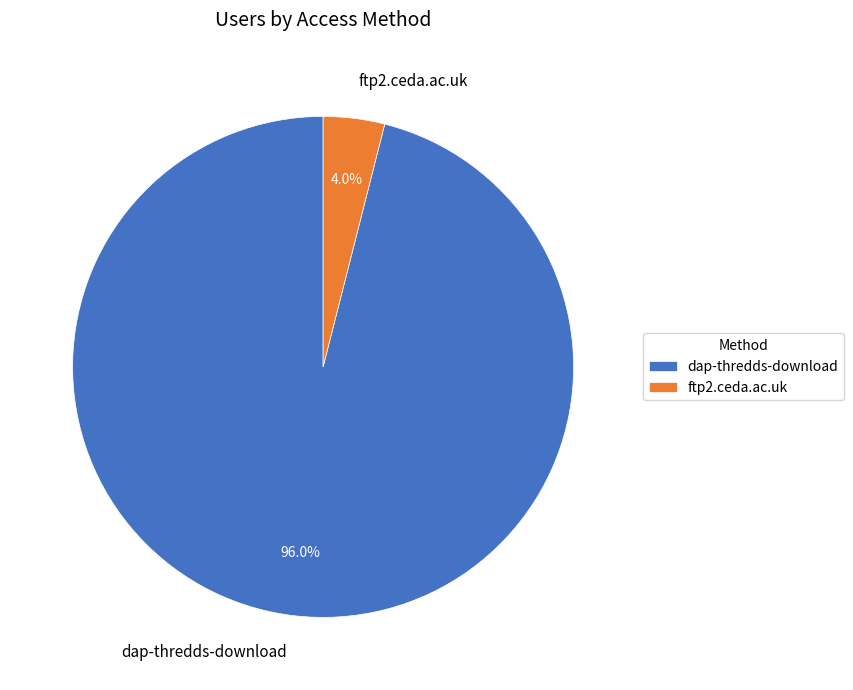

Do ftp2.ceda.ac.uk and dap-thredds-download together represent more than half of the pie?

Yes